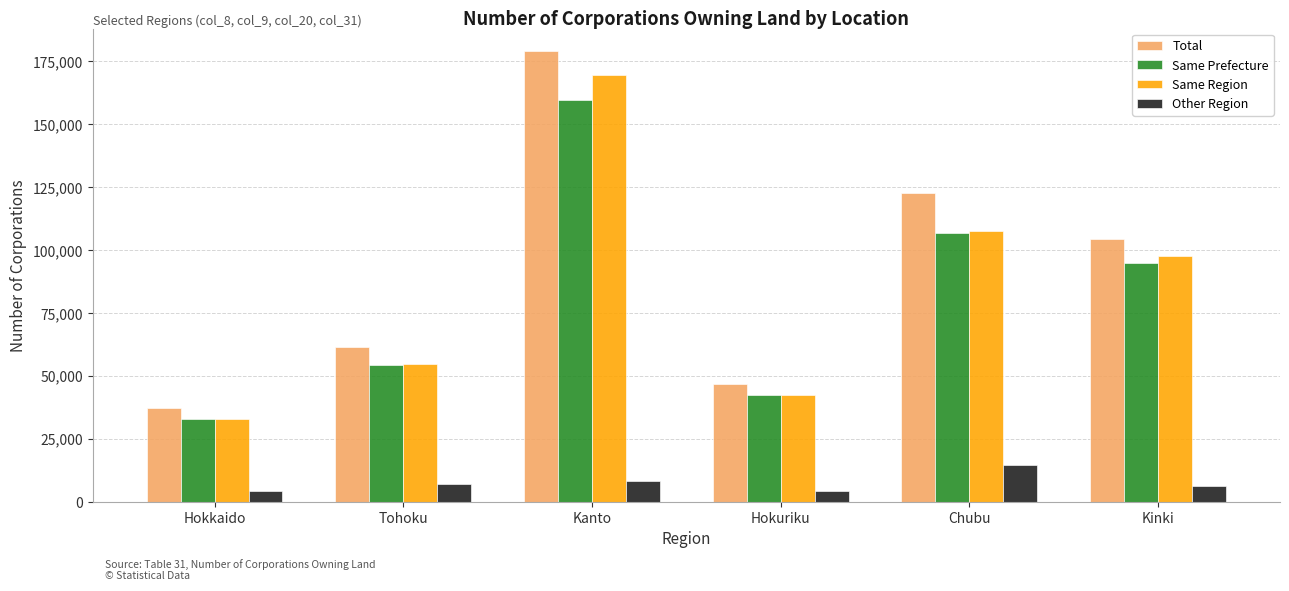

True or false: Same Region has a value of 42320 at Hokuriku.

True